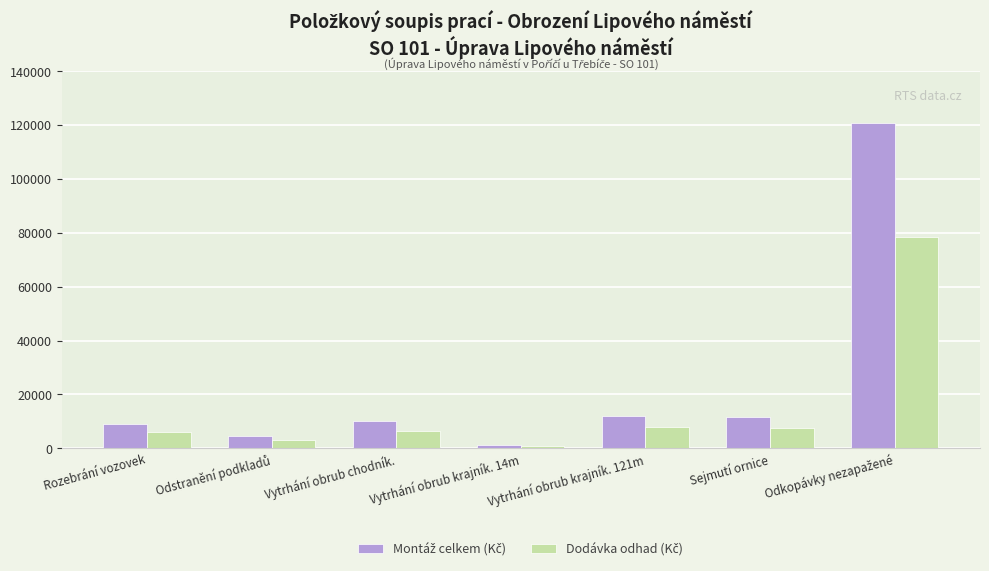

Which category has the lowest value across all series?

Vytrhání obrub krajník. 14m